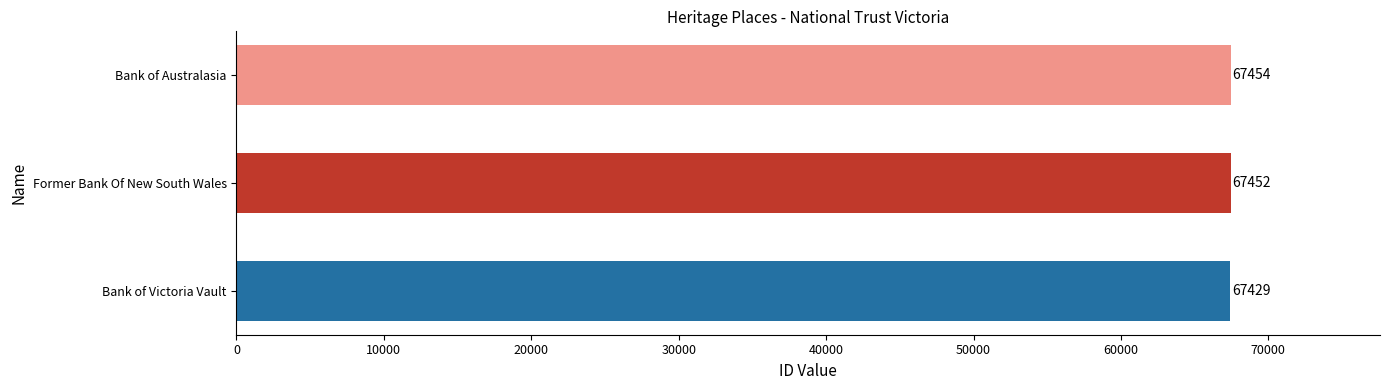

What is the greatest value displayed?

67454